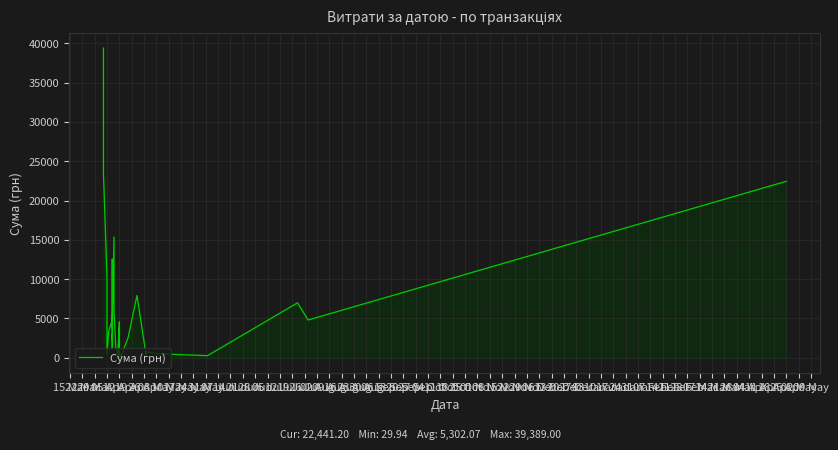

The chart shows a value of 220.5 at 04 Oct. True or false?

True